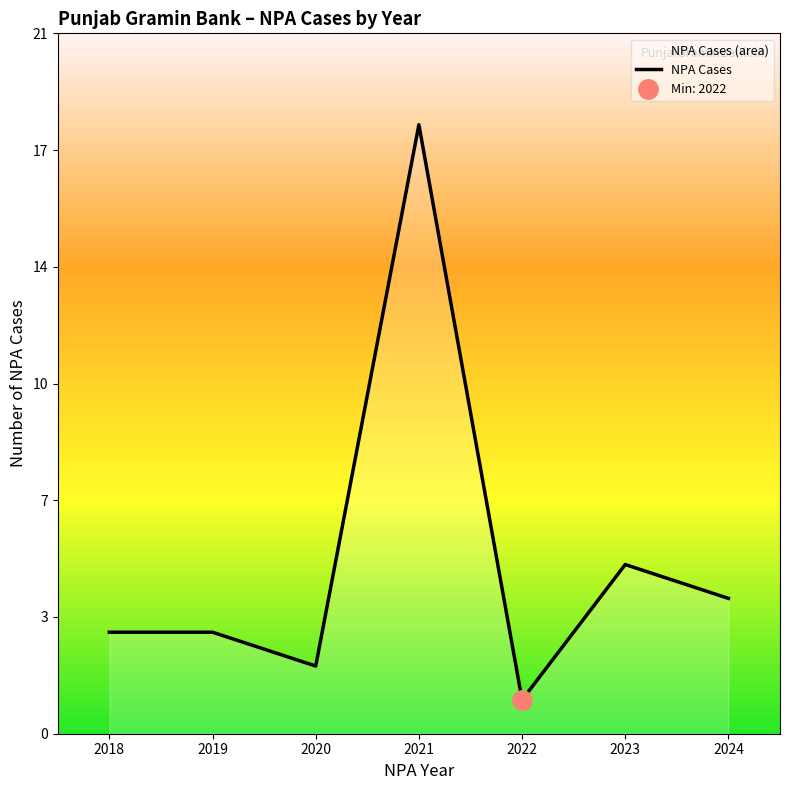

At which category does the data reach its first local peak?

2021